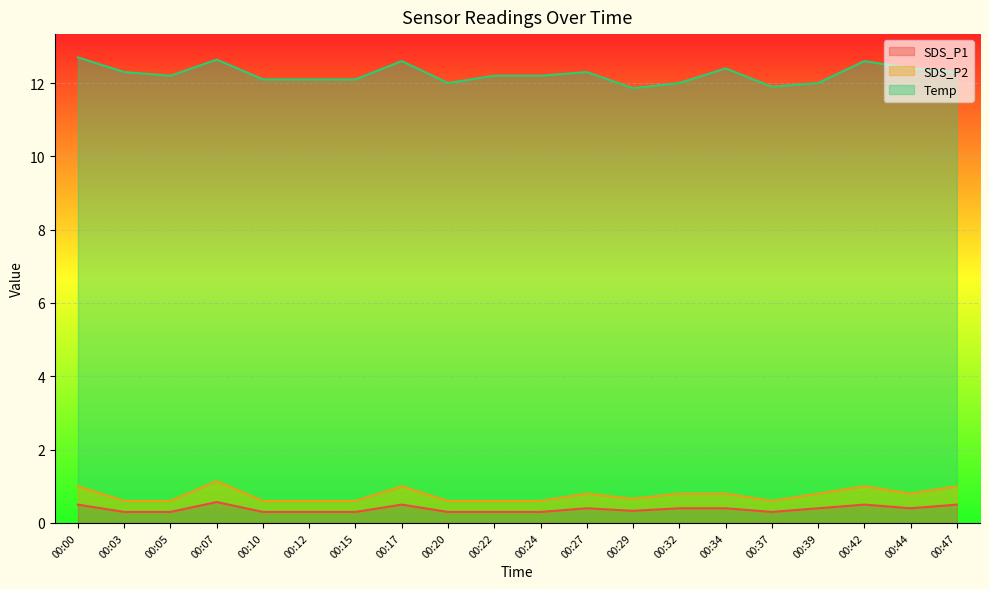

True or false: SDS_P1 and SDS_P2 cross at least once.

False